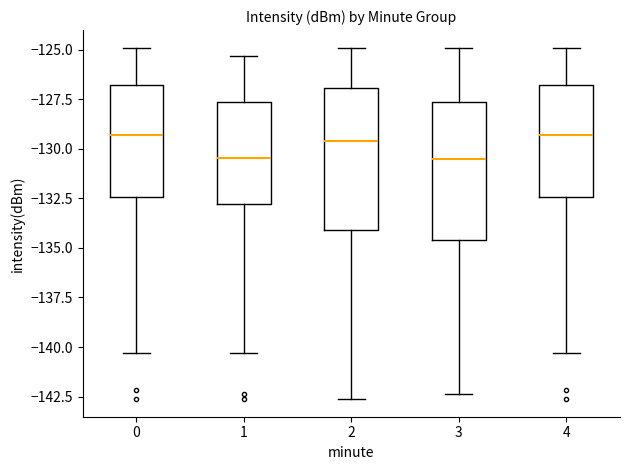

Reading left to right, read every box against the y-axis: the position of its median line, the range the box covers, and the ends of its whiskers. The values are not printed on the chart, so give them approximately, as read against the axis.

0: median -129.5, box -132.5 to -127.0, whiskers -140.5 to -125.0
1: median -130.5, box -133.0 to -127.5, whiskers -140.5 to -125.5
2: median -129.5, box -134.0 to -127.0, whiskers -142.5 to -125.0
3: median -130.5, box -134.5 to -127.5, whiskers -142.5 to -125.0
4: median -129.5, box -132.5 to -127.0, whiskers -140.5 to -125.0